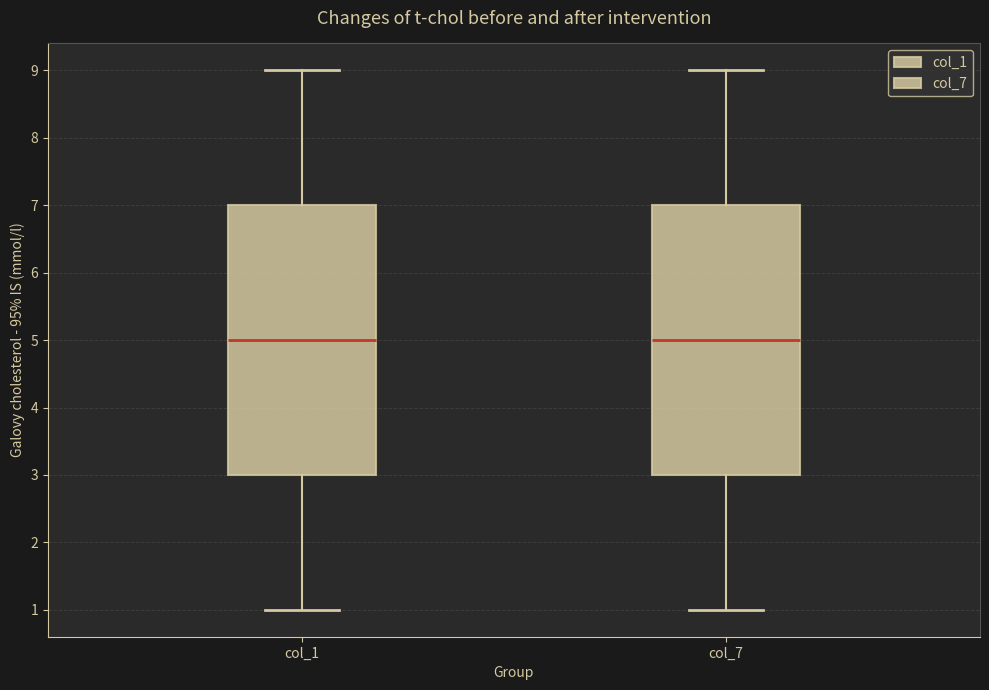

Where is the lower edge of the box for col_1 on the y-axis? The values are not printed on the chart, so give them approximately, as read against the axis.

3